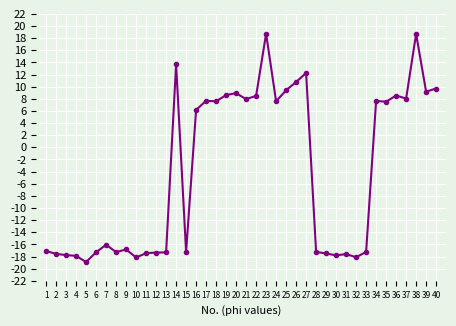

True or false: the data has more than 0 interior local peaks.

True